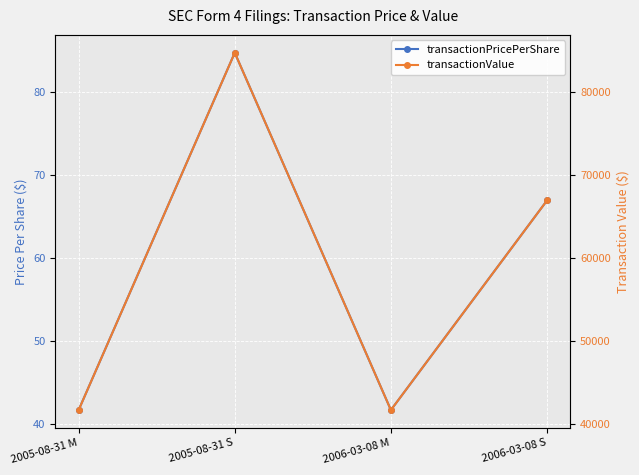

List the labels in order of transactionValue value, largest first.

2005-08-31 S, 2006-03-08 S, 2005-08-31 M, 2006-03-08 M